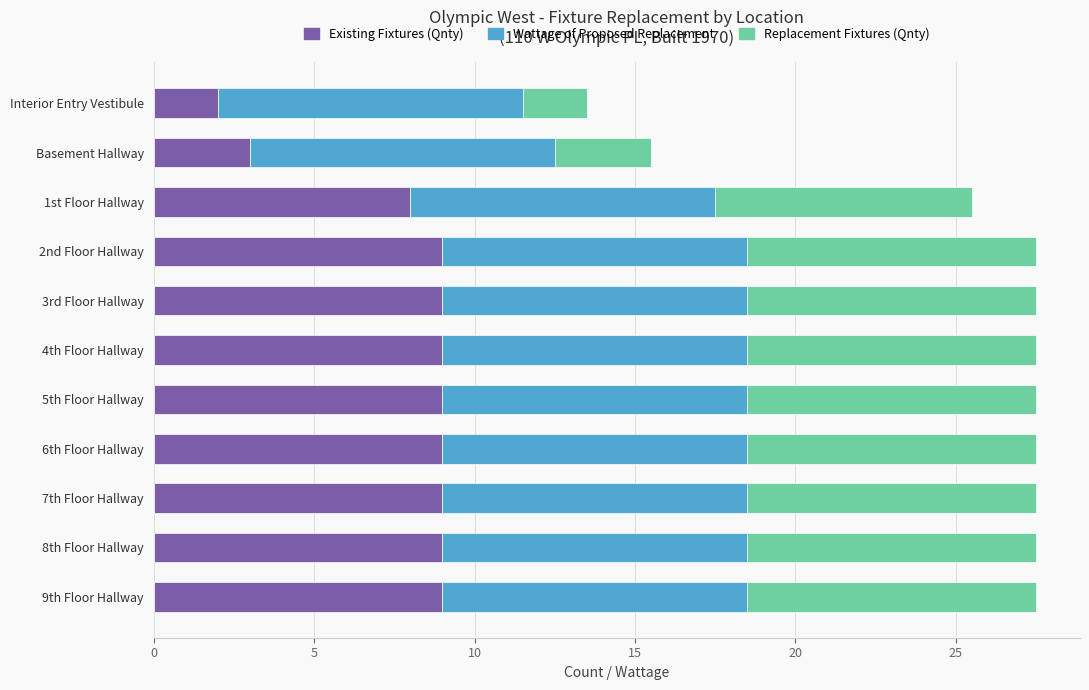

Is it true that Existing Fixtures (Qnty) equals 9.0 at 2nd Floor Hallway?

True